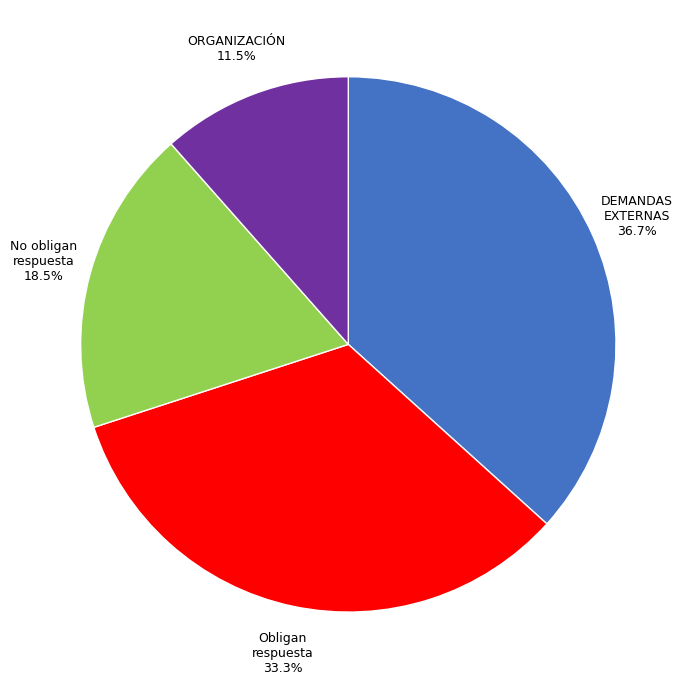

Between Obligan respuesta and No obligan respuesta, which is larger?

Obligan respuesta